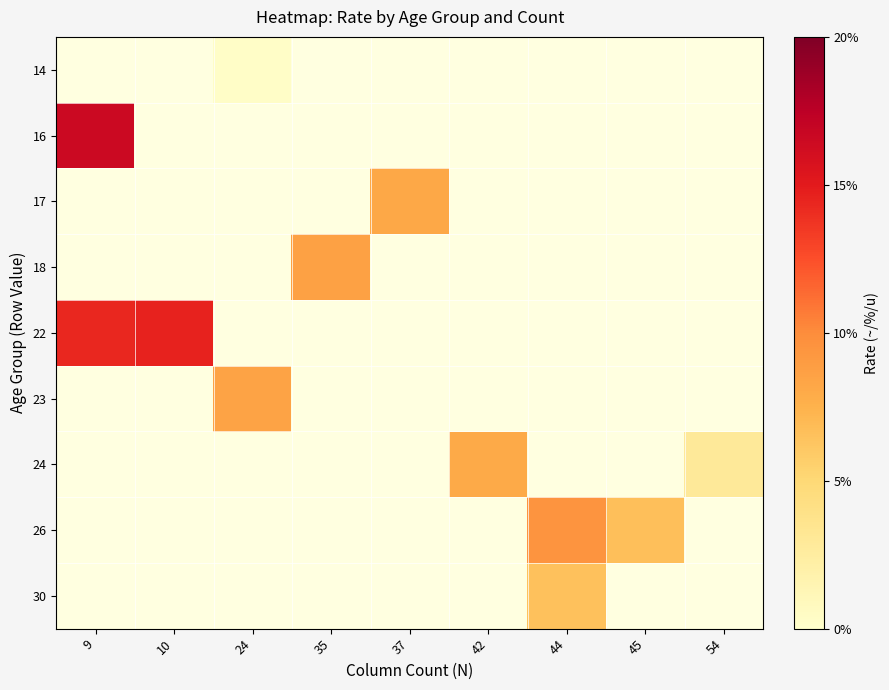

Which label corresponds to the largest value in the chart?

9